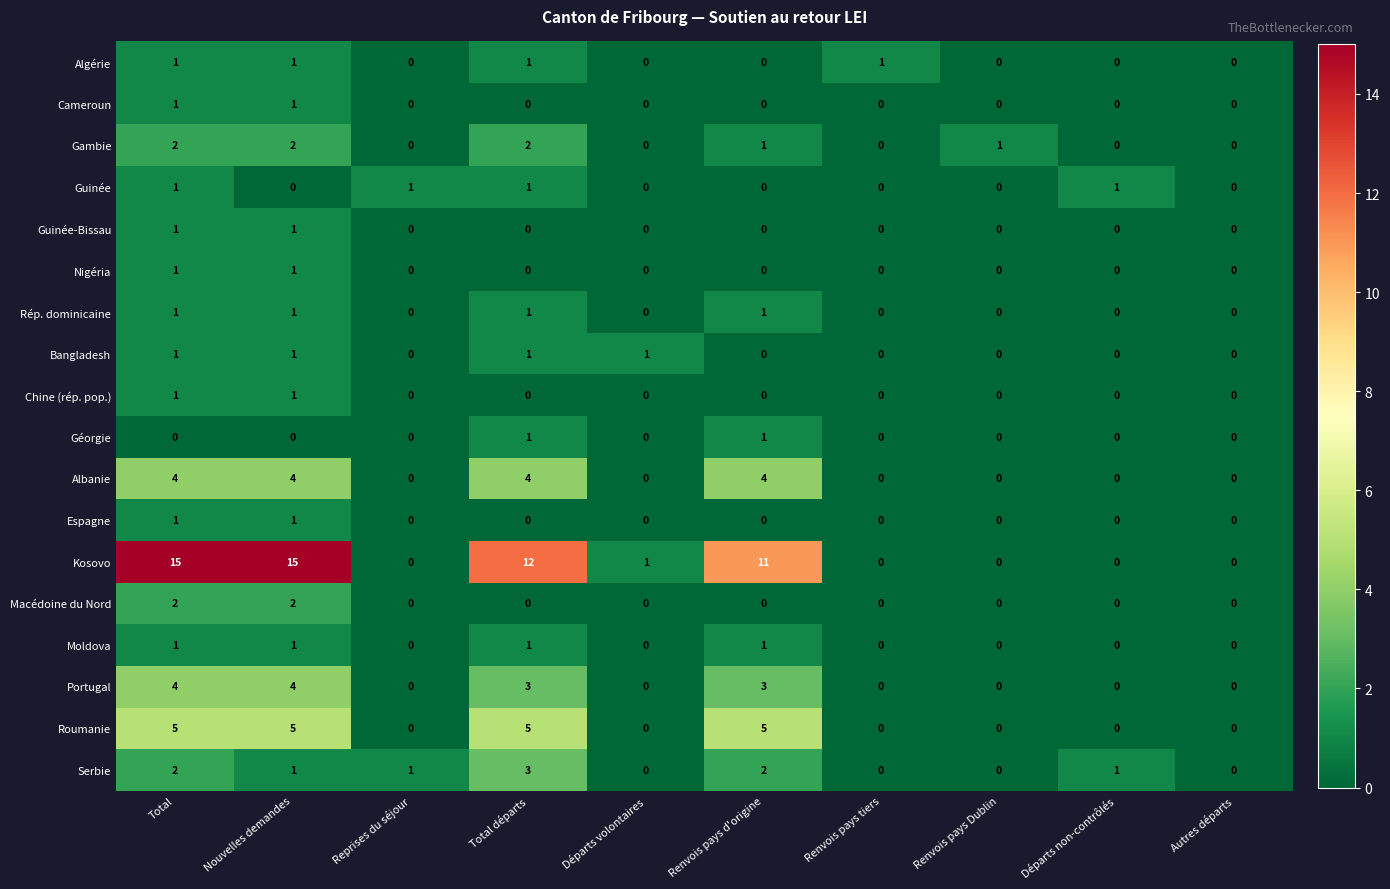

How many Gambie values are between 0 and 2?

10